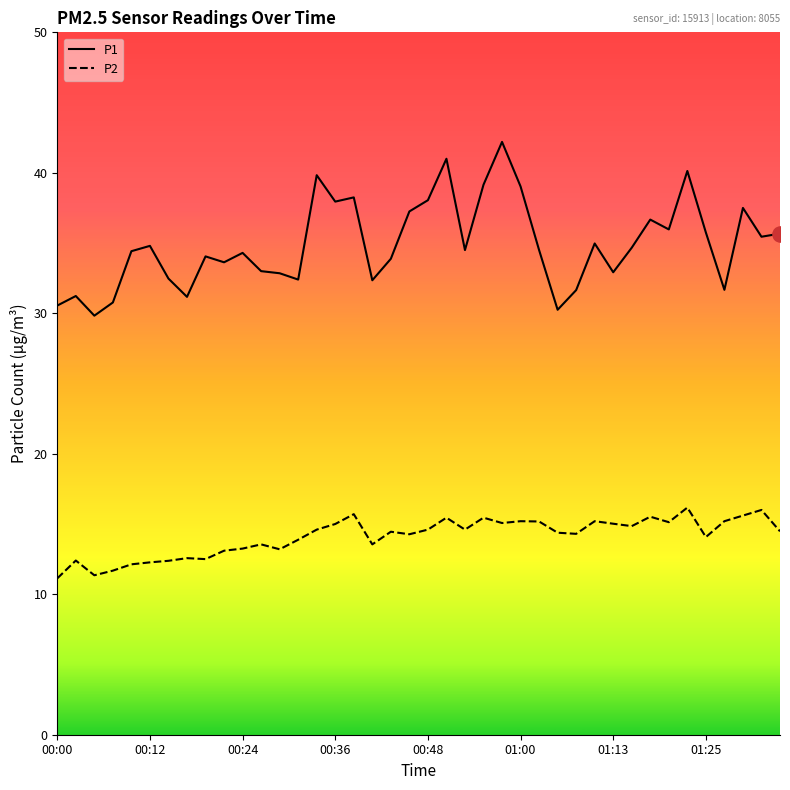

Which series has the largest total across all categories?

P1